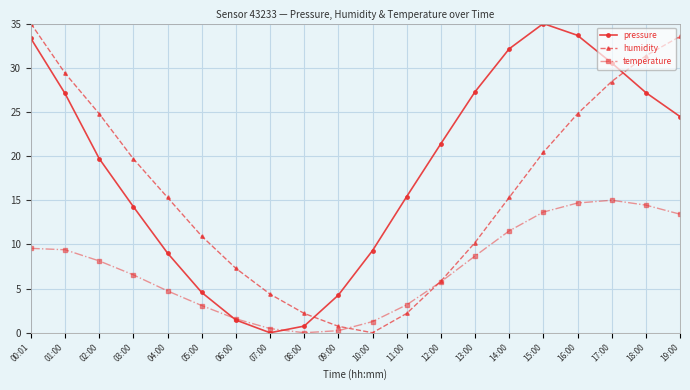

What is the difference between the humidity values at 06:00 and 07:00?

2.9